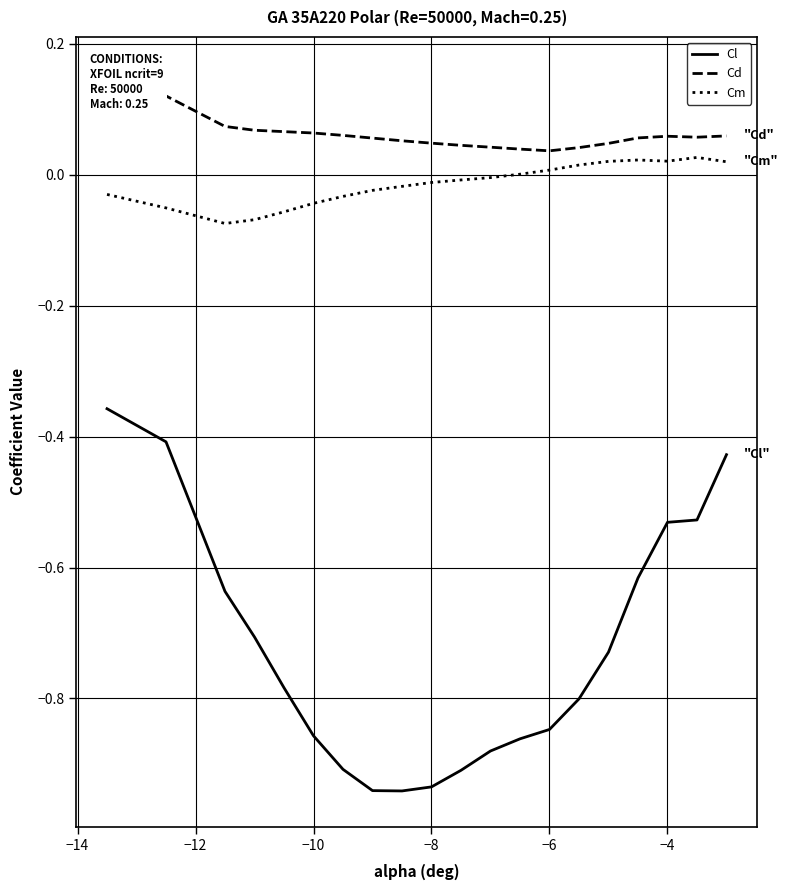

Rank the series by their maximum value, from highest to lowest.

Cd, Cm, Cl